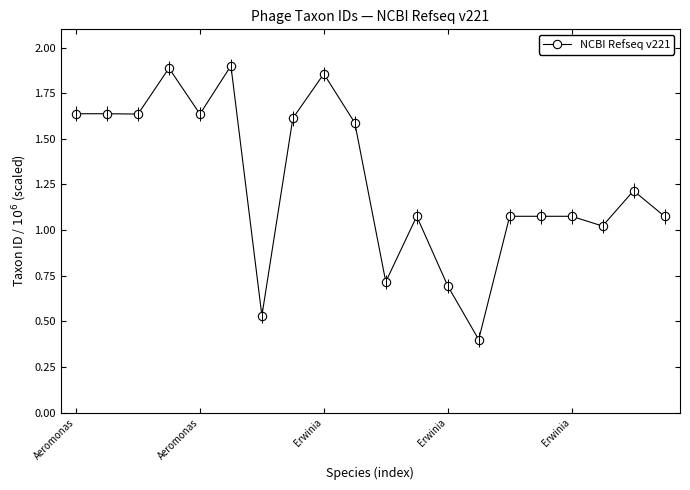

How many interior local valleys (lower than both neighbors) does the data have?

6